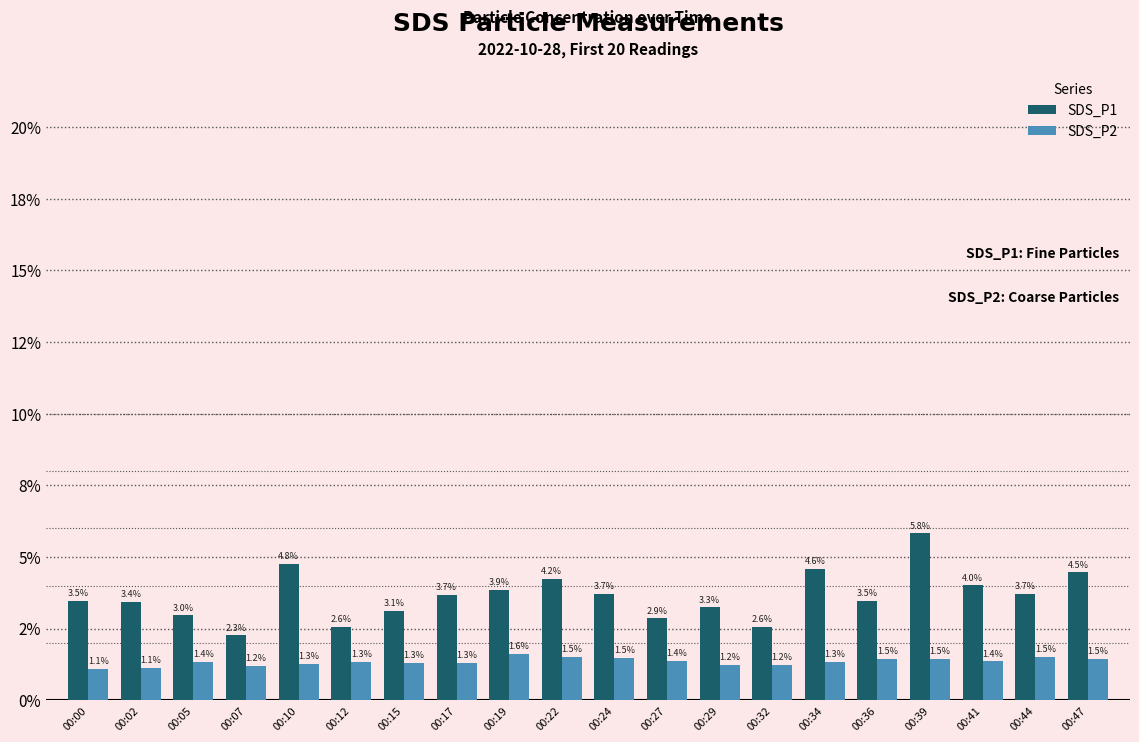

What are all the series names shown in the legend?

SDS_P1, SDS_P2